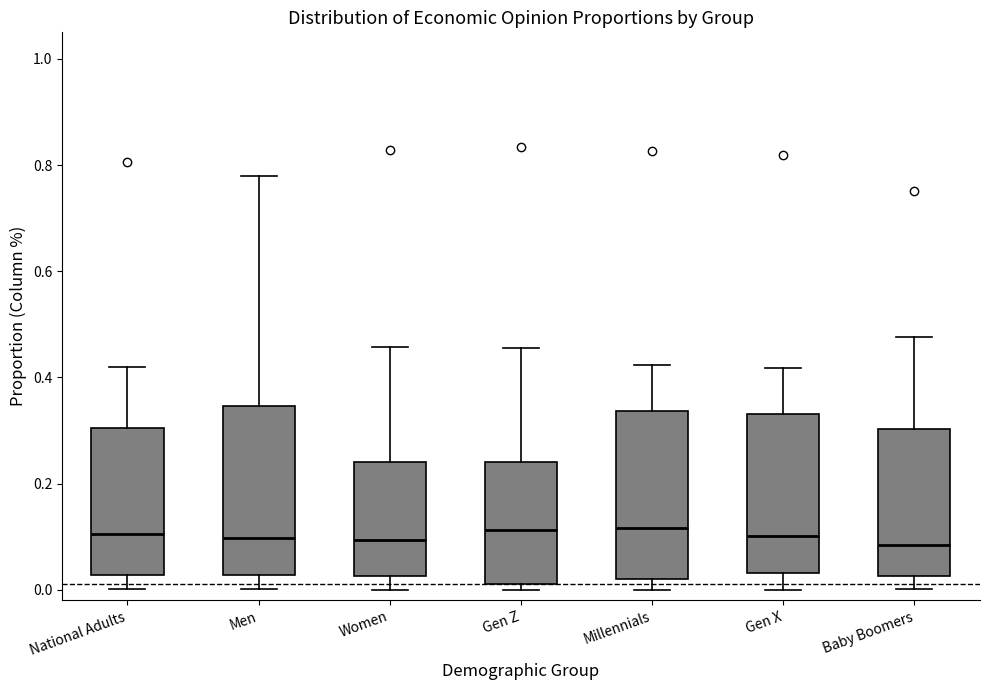

Reading left to right, transcribe this box plot: for each box, give where its median line is, the range the box spans, and where its two whiskers end, as read against the y-axis. The values are not printed on the chart, so give them approximately, as read against the axis.

National Adults: median 0.10, box 0.02 to 0.30, whiskers 0.00 to 0.42
Men: median 0.10, box 0.02 to 0.34, whiskers 0.00 to 0.78
Women: median 0.10, box 0.02 to 0.24, whiskers 0.00 to 0.46
Gen Z: median 0.12, box 0.02 to 0.24, whiskers 0.00 to 0.46
Millennials: median 0.12, box 0.02 to 0.34, whiskers 0.00 to 0.42
Gen X: median 0.10, box 0.04 to 0.34, whiskers 0.00 to 0.42
Baby Boomers: median 0.08, box 0.02 to 0.30, whiskers 0.00 to 0.48